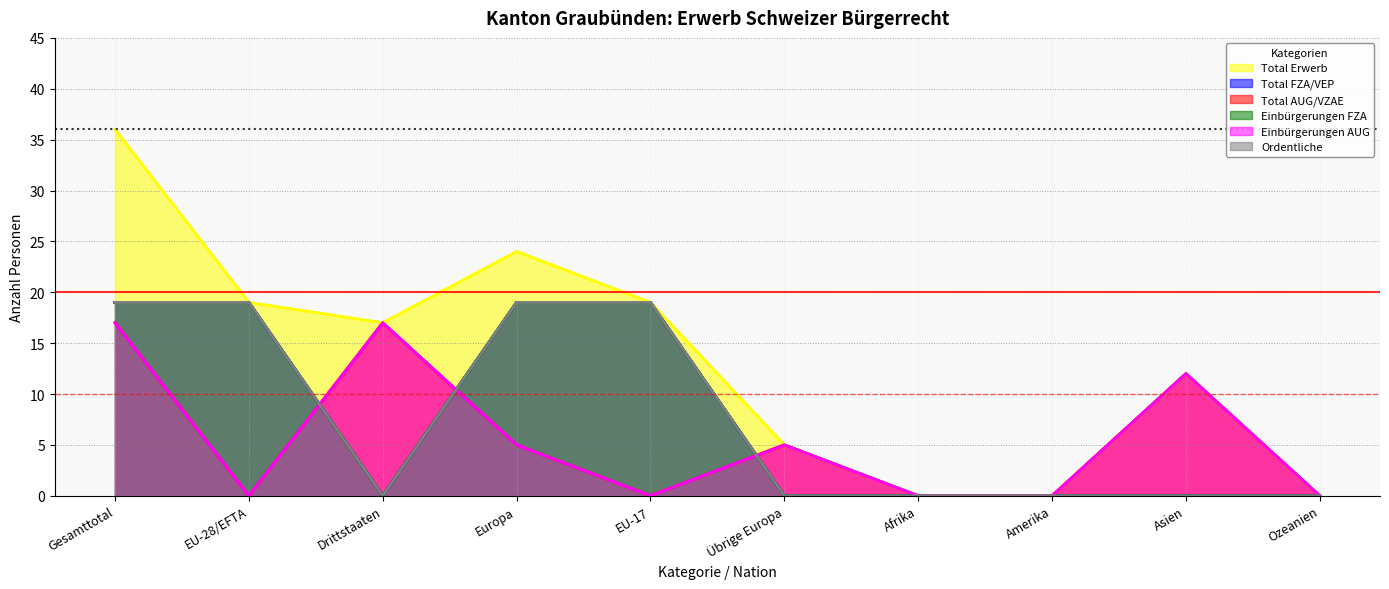

How many intersections are there between Einbürgerungen FZA and Total AUG/VZAE?

3